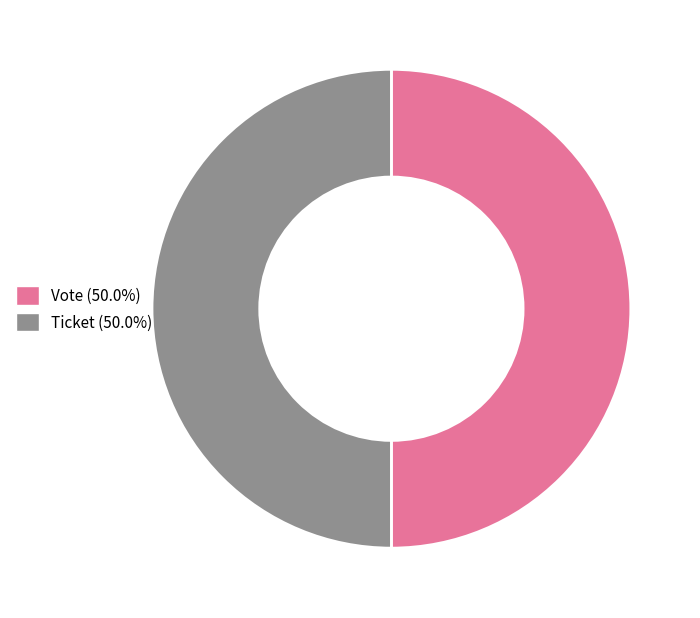

Do Vote and Ticket together represent more than half of the pie?

Yes